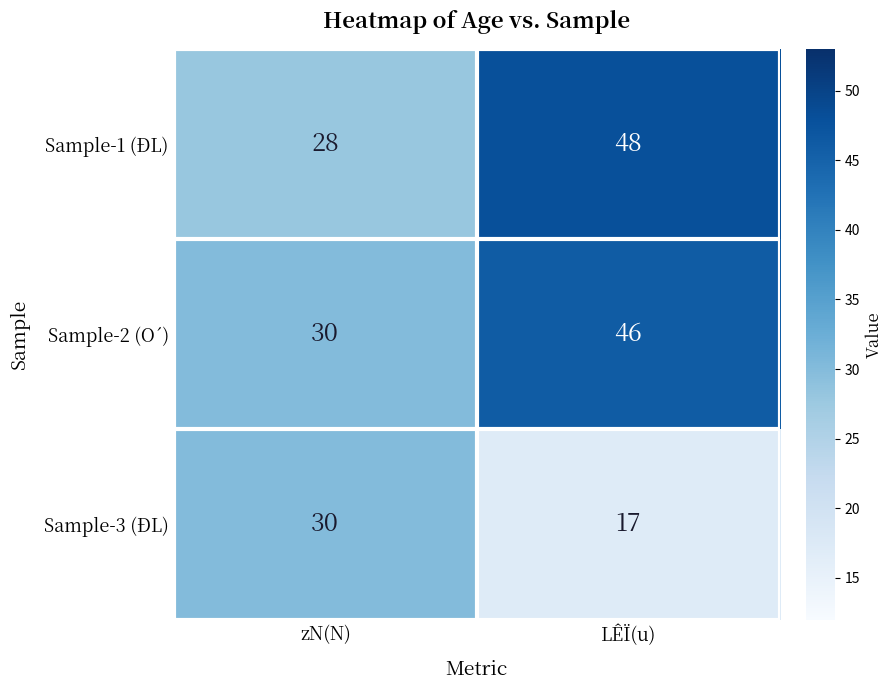

What is the minimum value shown in the chart?

17